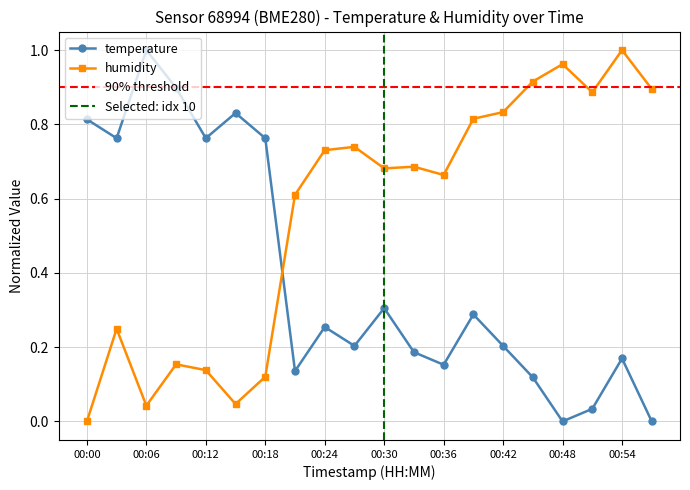

The value of humidity at 00:45 is 0.3. True or false?

False